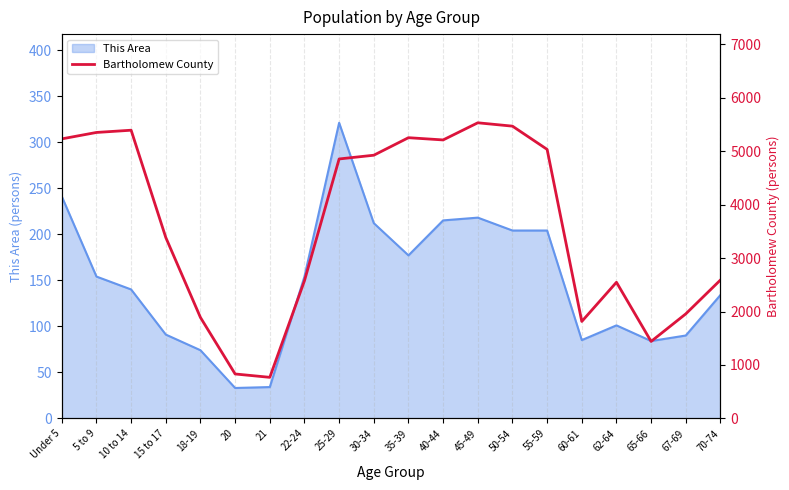

The value of This Area at 18-19 is 74. True or false?

True